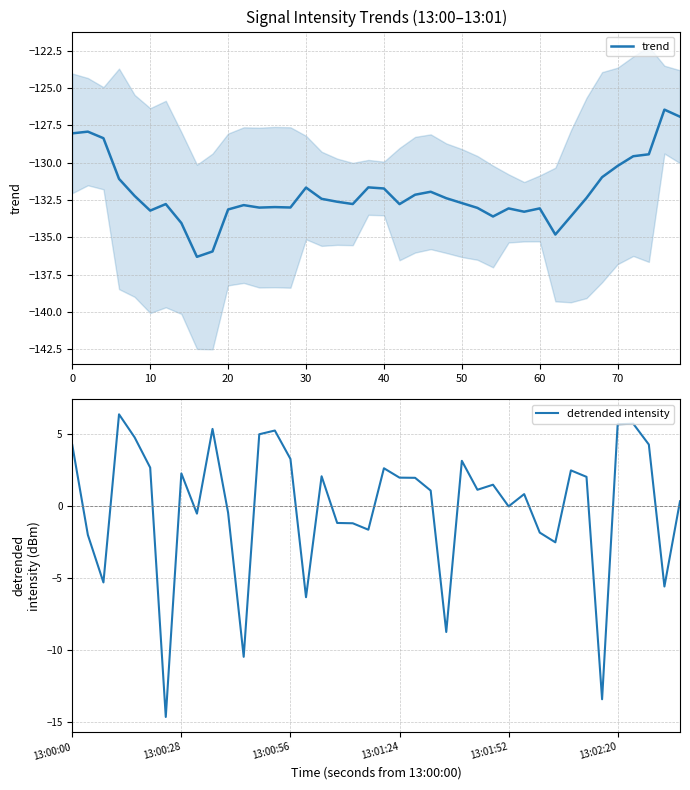

Rank the series by their average value, from highest to lowest.

detrended intensity, trend